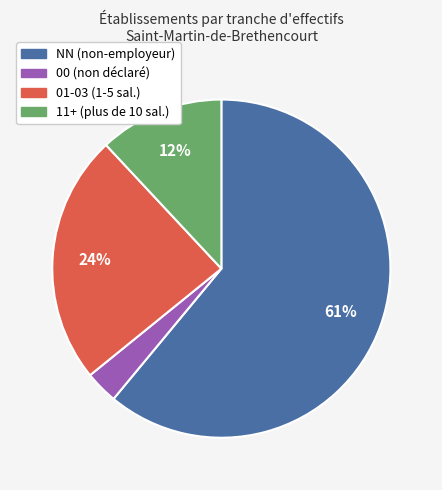

Rank the categories by value from lowest to highest.

00 (non déclaré), 11+ (plus de 10 sal.), 01-03 (1-5 sal.), NN (non-employeur)